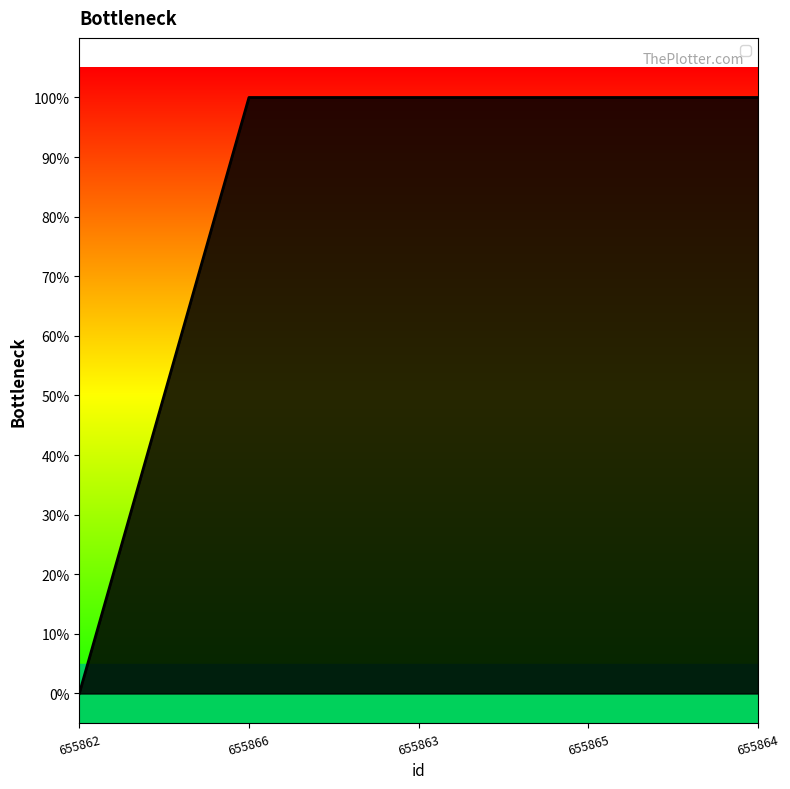

Does the chart have visible grid lines?

No